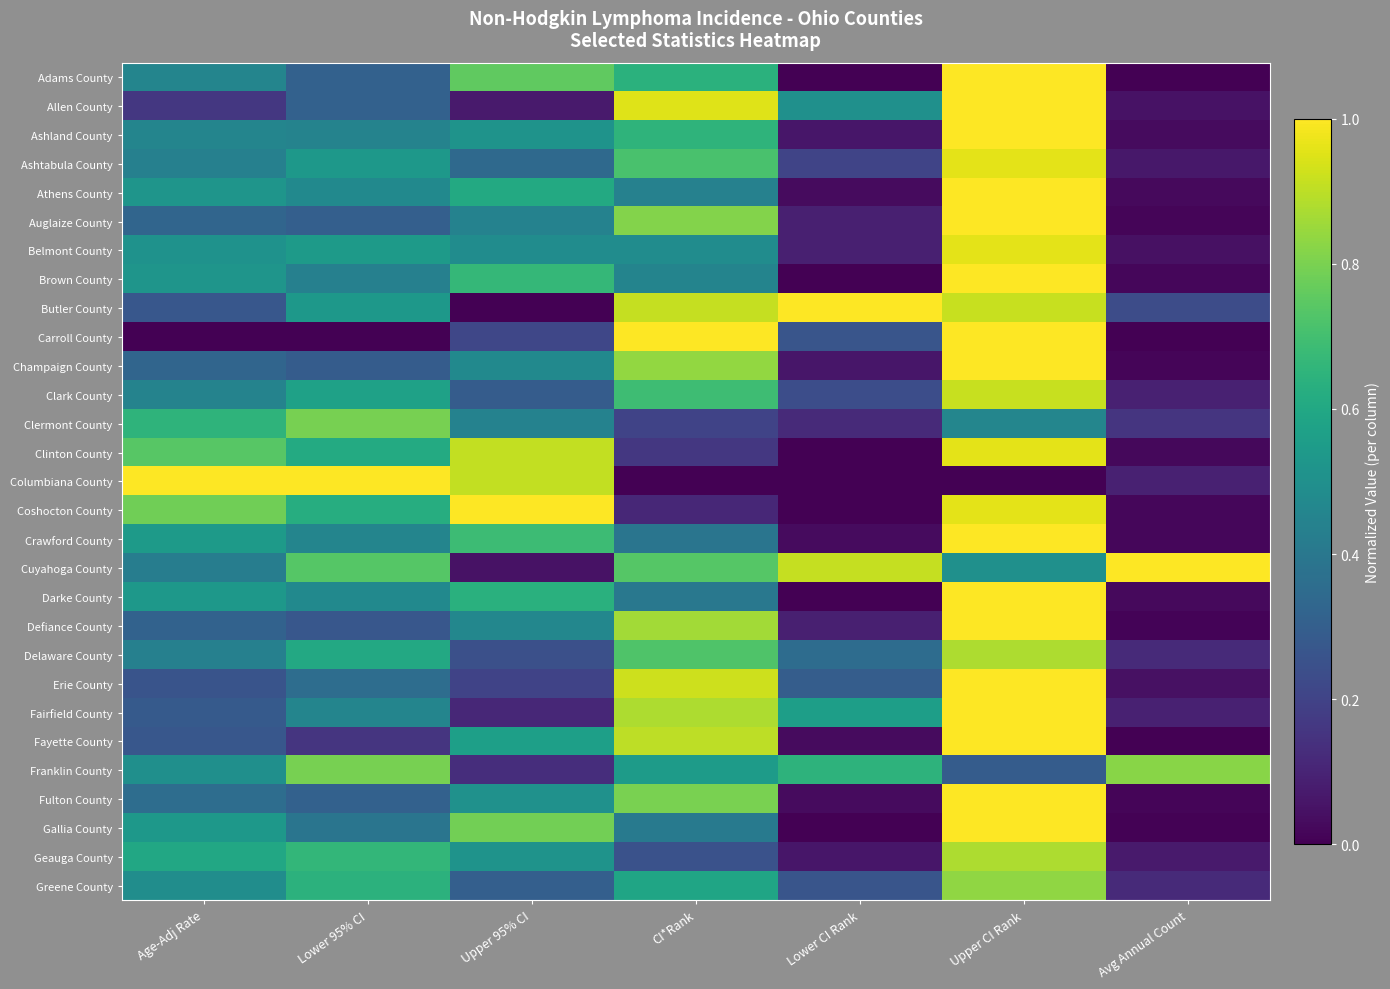

How many data points does each series have?

7